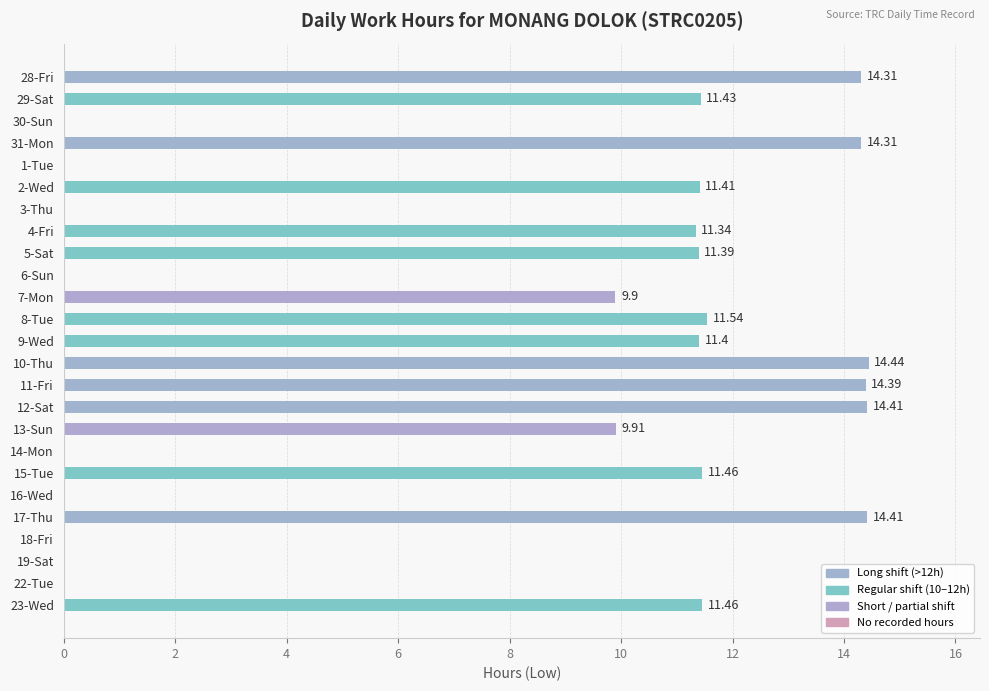

Which category has the highest value across all series?

10-Thu